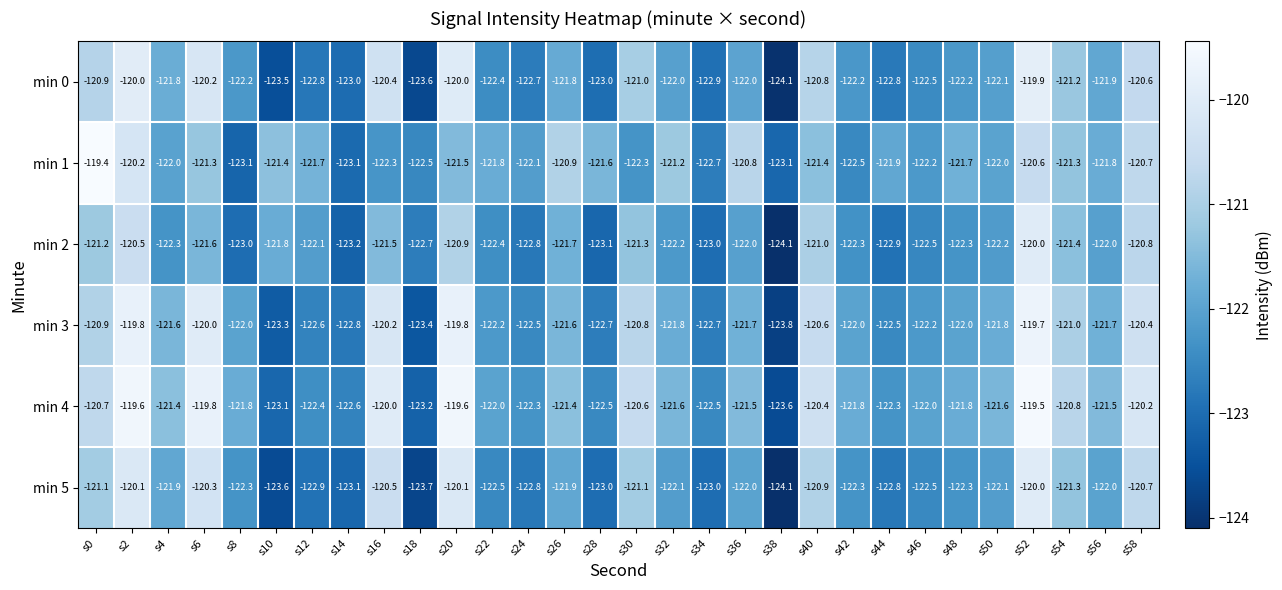

How many distinct data groups are displayed?

6